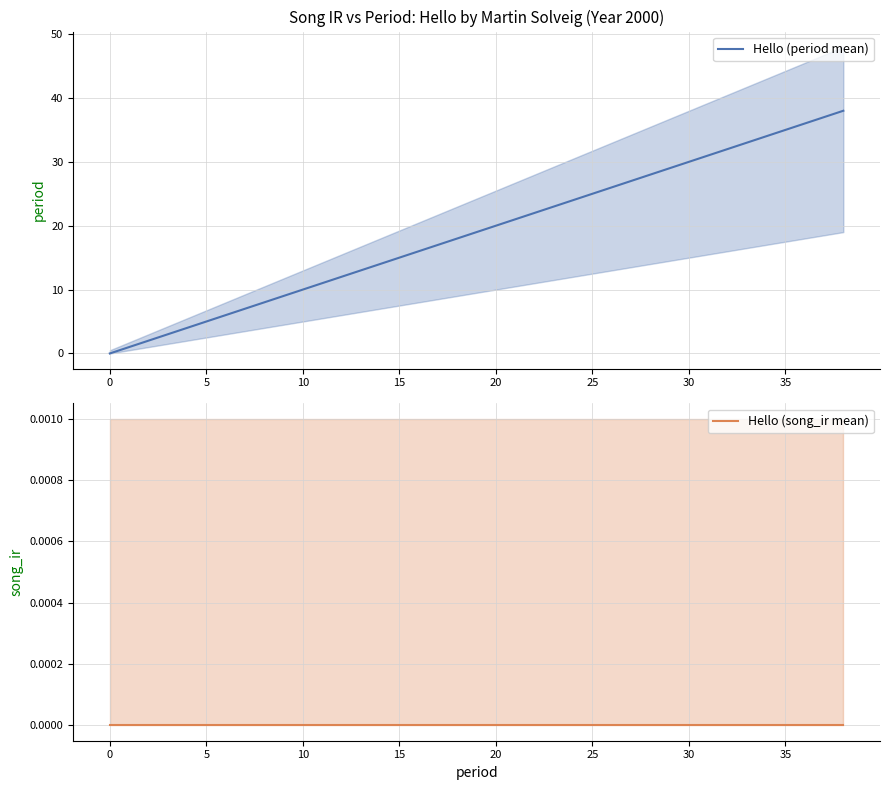

What is the highest value of the Hello (period mean) series?

38